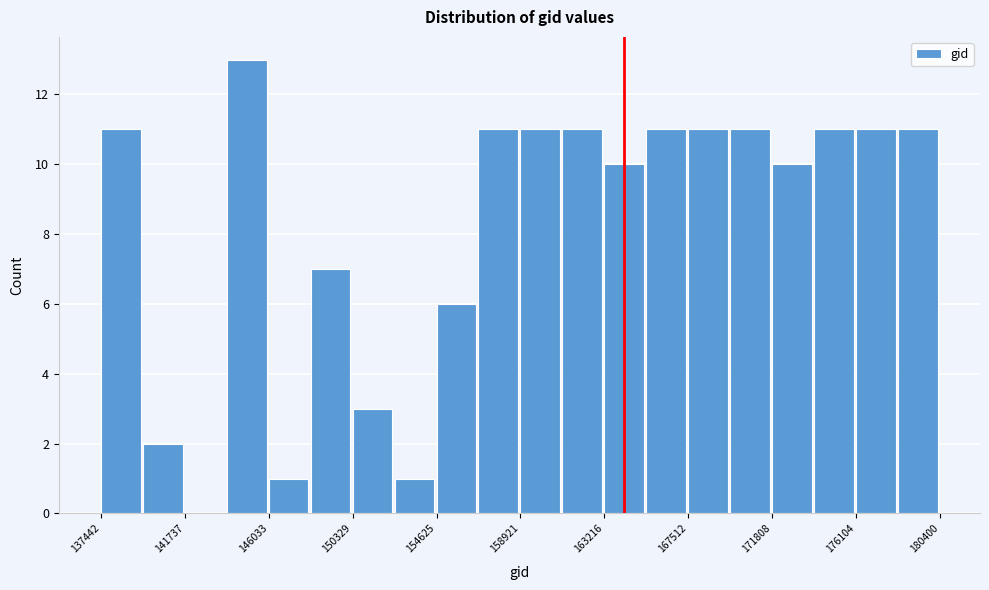

Reading left to right, list every bar in this chart as the range it spans on the x-axis followed by its height. Neither the bar edges nor the heights are printed on the chart, so give them approximately, as read against the axes.

137500 to 139500: 11
139500 to 141500: 2
141500 to 144000: 0
144000 to 146000: 13
146000 to 148000: 1
148000 to 150500: 7
150500 to 152500: 3
152500 to 154500: 1
154500 to 157000: 6
157000 to 159000: 11
159000 to 161000: 11
161000 to 163000: 11
163000 to 165500: 10
165500 to 167500: 11
167500 to 169500: 11
169500 to 172000: 11
172000 to 174000: 10
174000 to 176000: 11
176000 to 178500: 11
178500 to 180500: 11